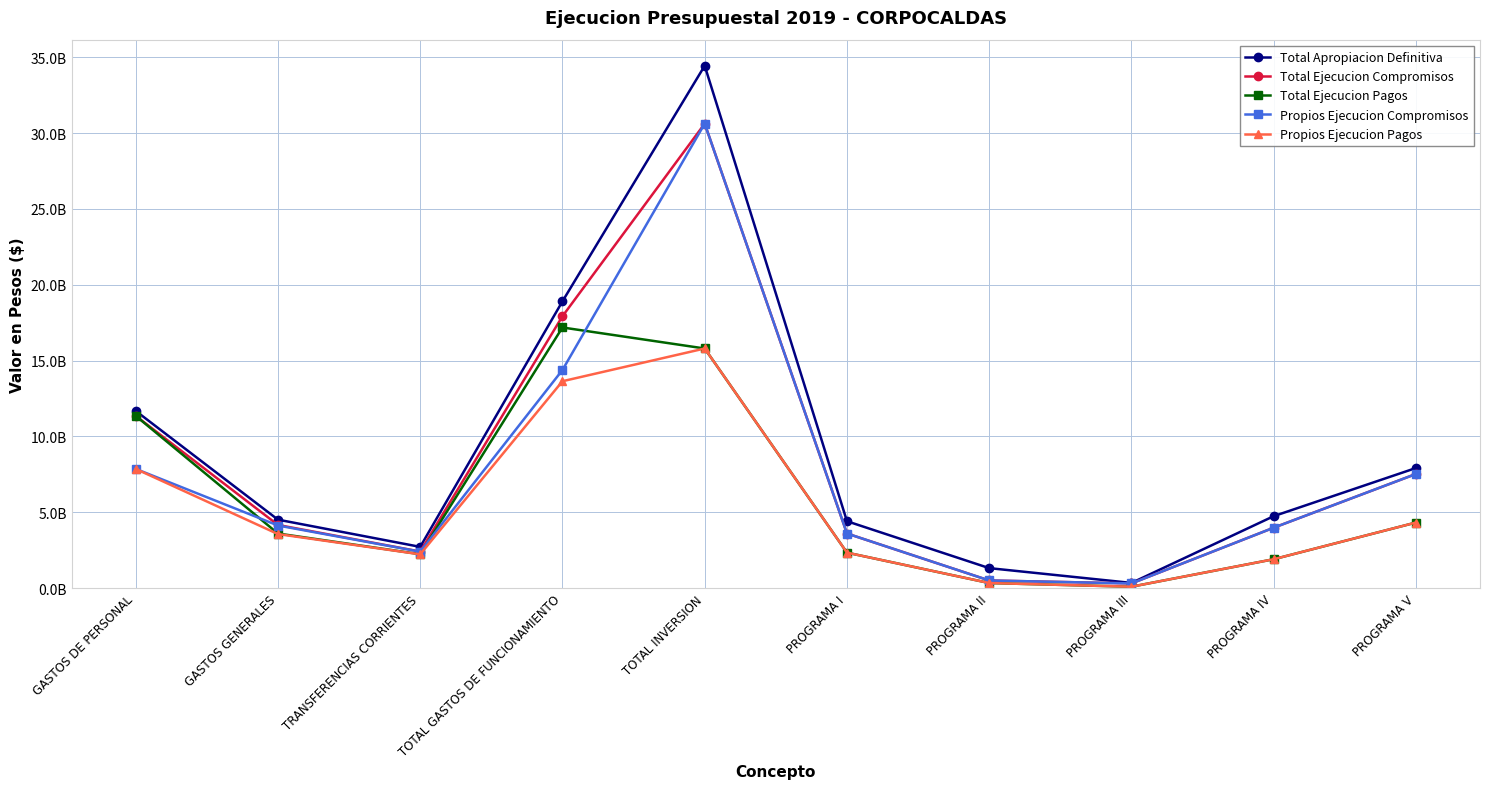

Between TOTAL INVERSION and PROGRAMA III, which series saw the biggest shift?

Total Apropiacion Definitiva